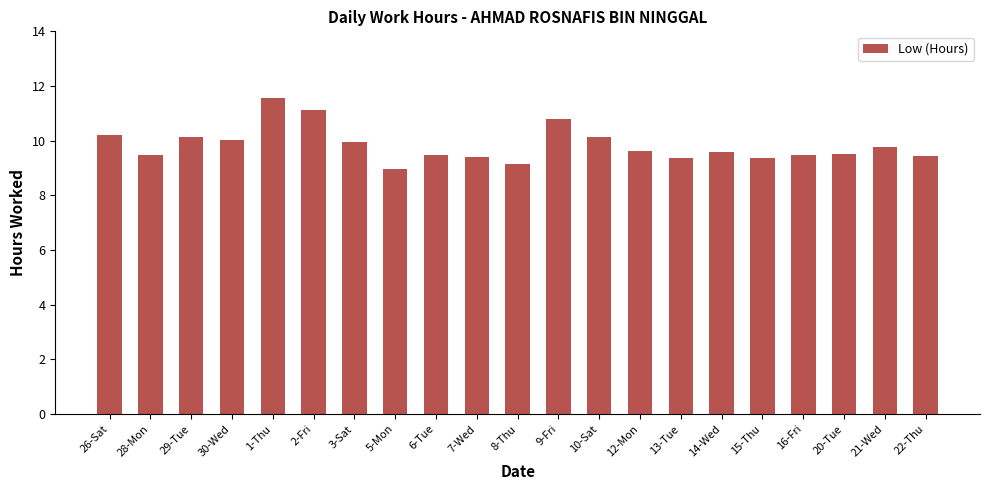

What is the maximum value shown in the chart?

11.6